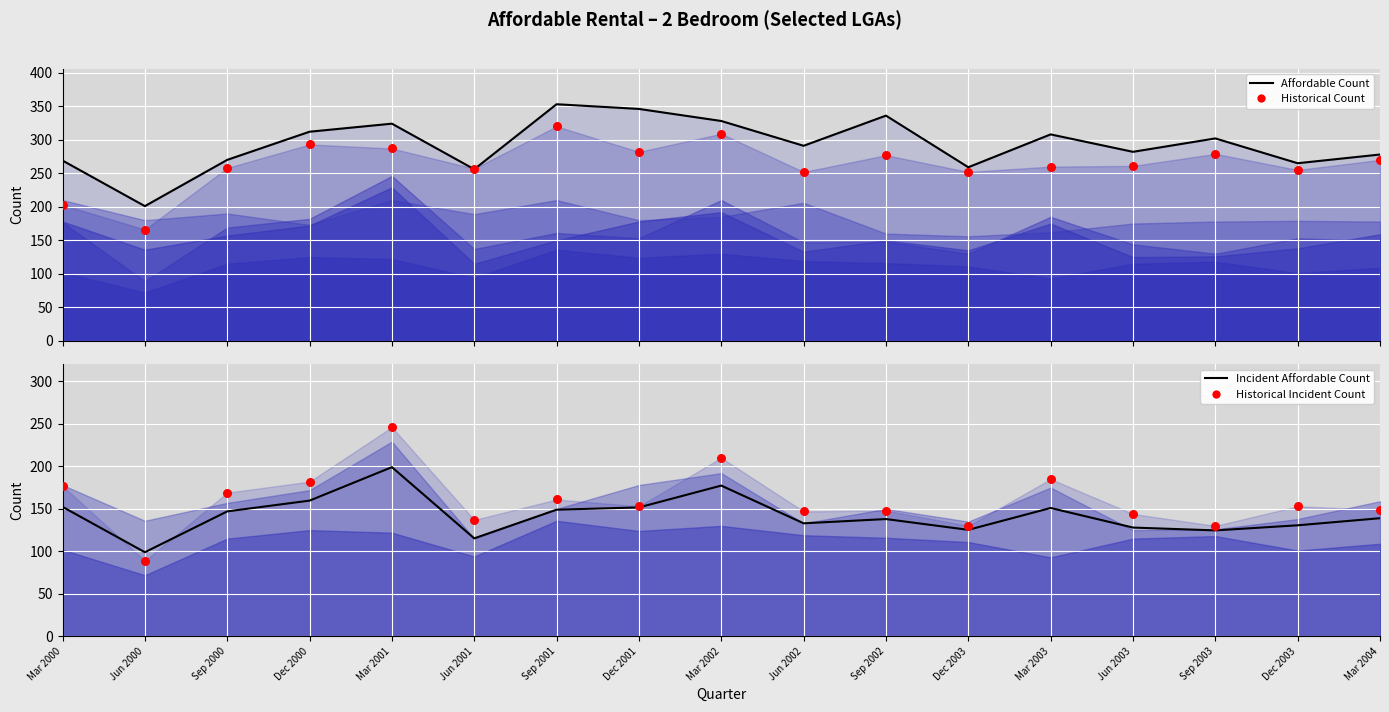

At which category is the sum across all series the highest?

Mar 2001